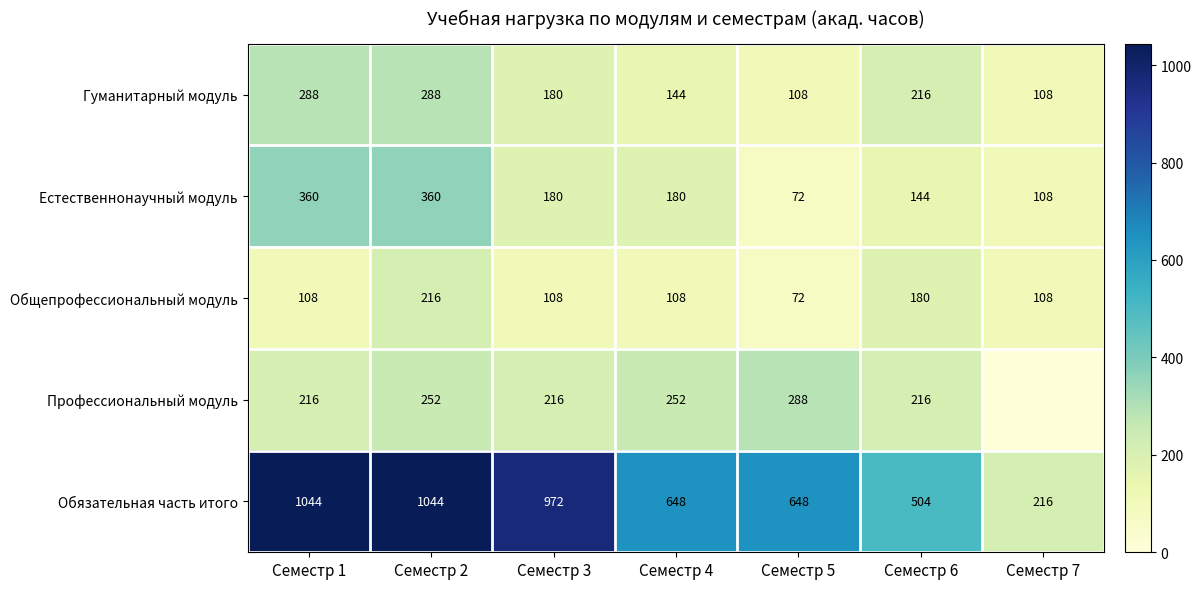

The value of Общепрофессиональный модуль at Семестр 7 is 108. True or false?

True